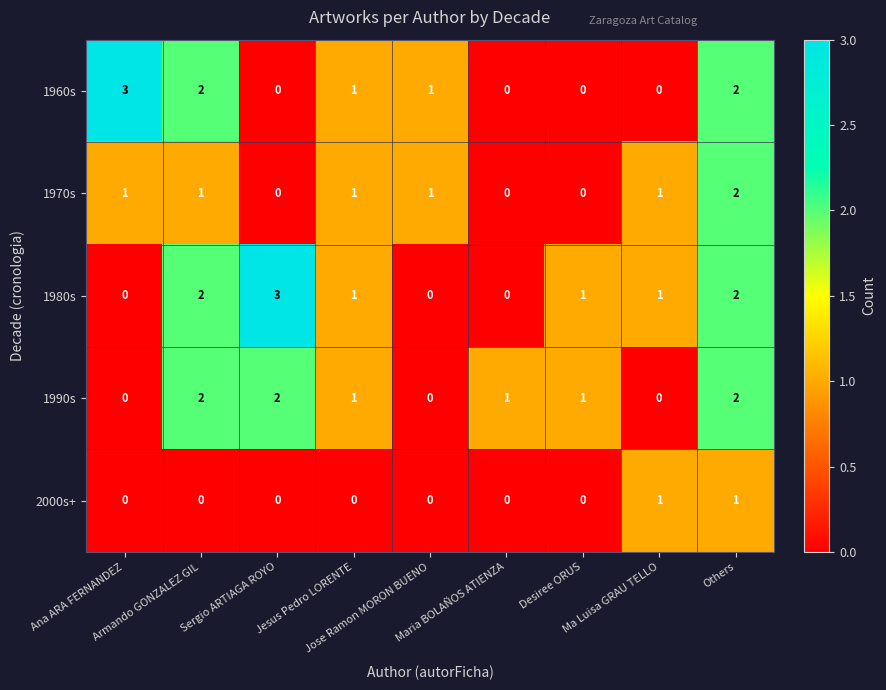

What is the maximum value for 1980s?

3